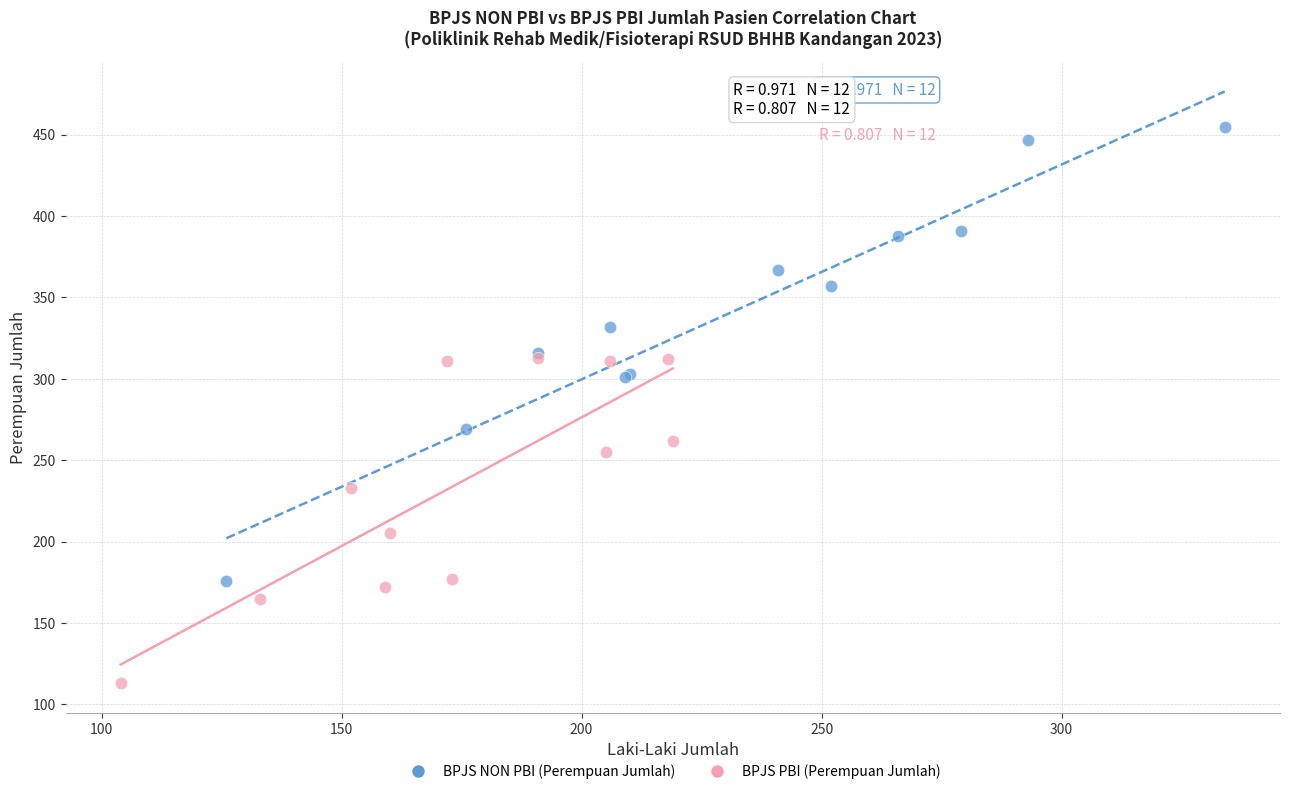

Which series has the largest Y range (max minus min)?

BPJS NON PBI (Perempuan Jumlah)